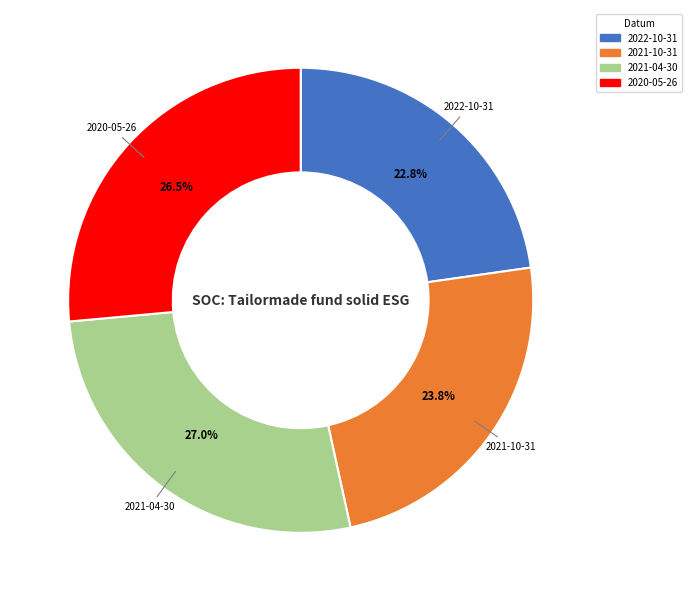

What is the ratio of the value at 2020-05-26 to the value at 2021-04-30?

1.0